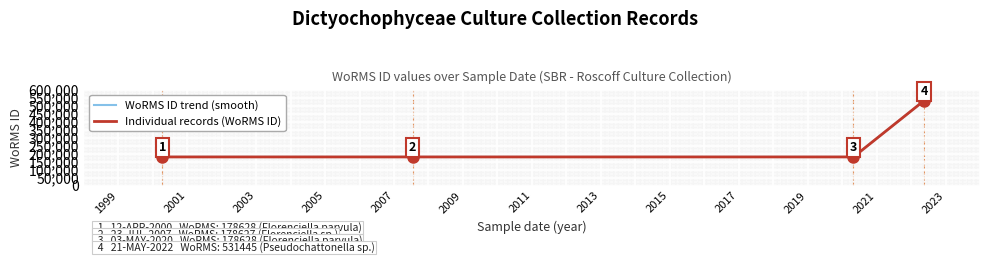

What is the smallest value displayed?

178627